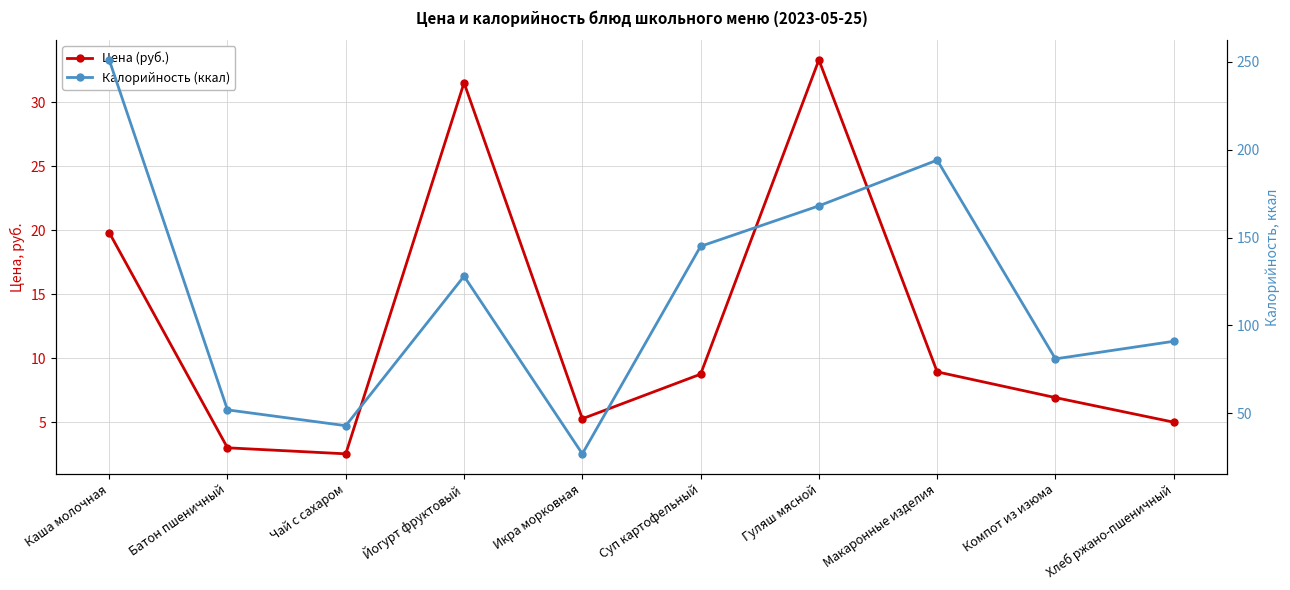

Reading left to right, transcribe all the data shown in this chart.

Цена (руб.): Каша молочная=19.8	Батон пшеничный=3.0	Чай с сахаром=2.5	Йогурт фруктовый=31.5	Икра морковная=5.3	Суп картофельный=8.8	Гуляш мясной=33.3	Макаронные изделия=8.9	Компот из изюма=6.9	Хлеб ржано-пшеничный=5.0
Калорийность (ккал): Каша молочная=251.0	Батон пшеничный=52.0	Чай с сахаром=43.0	Йогурт фруктовый=128.0	Икра морковная=27.0	Суп картофельный=145.0	Гуляш мясной=168.0	Макаронные изделия=194.0	Компот из изюма=81.0	Хлеб ржано-пшеничный=91.0